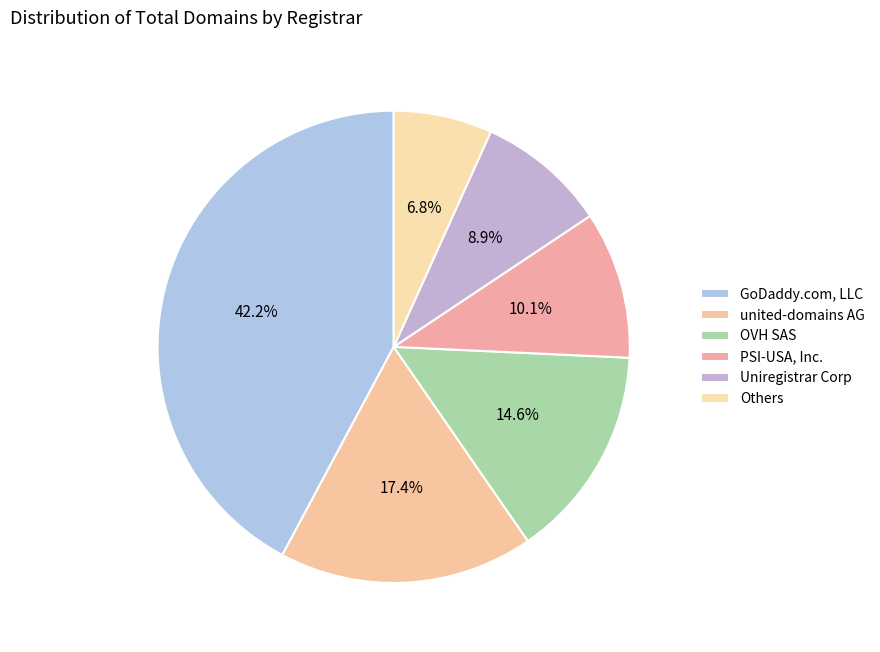

Is there a majority slice in this chart?

No